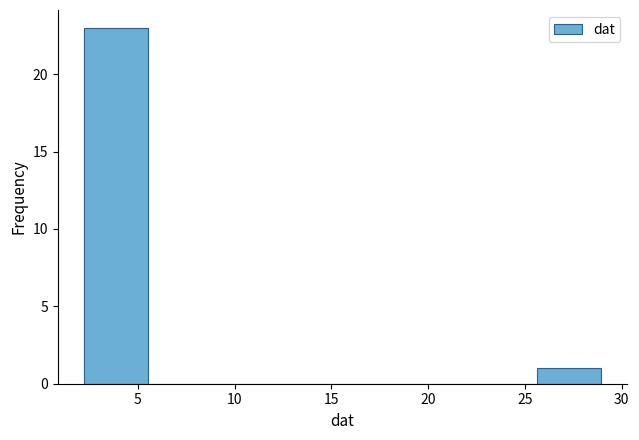

Reading left to right, list every bar in this chart as the range it spans on the x-axis followed by its height. Neither the bar edges nor the heights are printed on the chart, so give them approximately, as read against the axes.

2.0 to 5.5: 23
5.5 to 9.0: 0
9.0 to 12.0: 0
12.0 to 15.5: 0
15.5 to 19.0: 0
19.0 to 22.5: 0
22.5 to 25.5: 0
25.5 to 29.0: 1